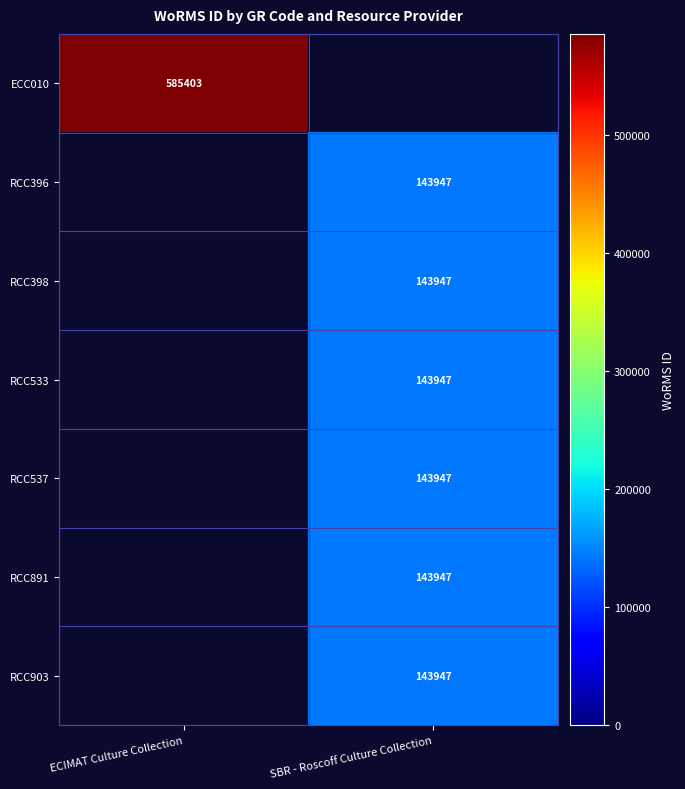

The value of RCC398 at SBR - Roscoff Culture Collection is 46174. True or false?

False